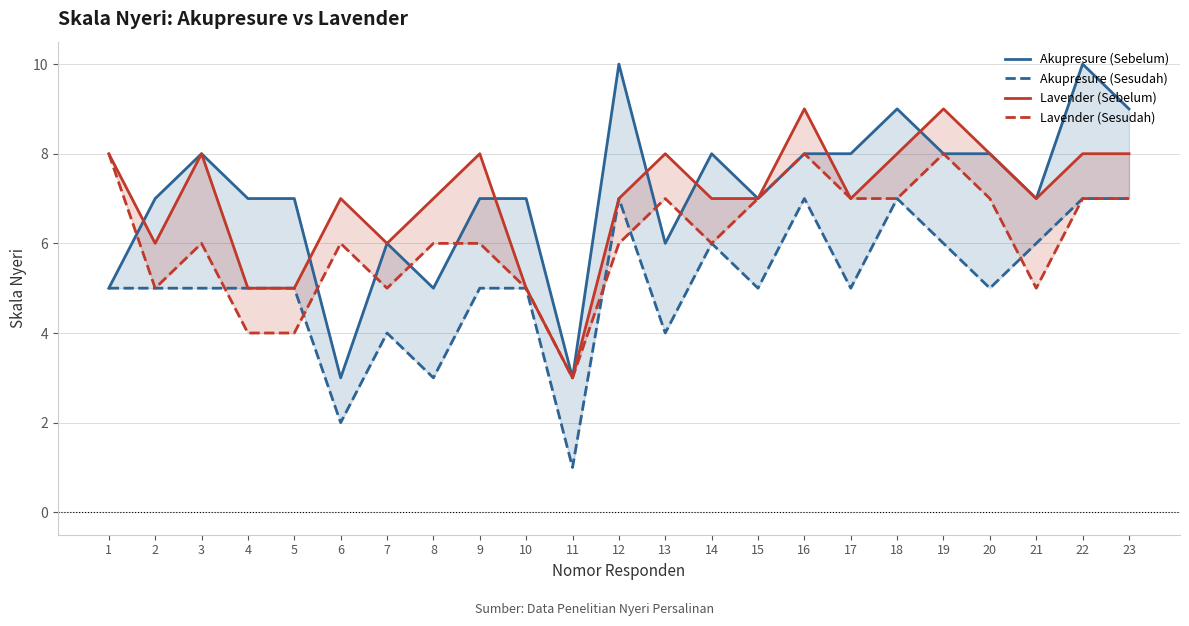

Which series has the largest total across all categories?

Akupresure (Sebelum)